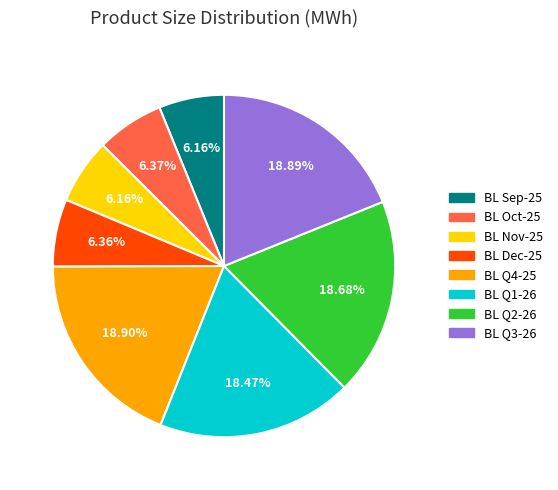

True or false: BL Dec-25 accounts for 6% of the total.

True